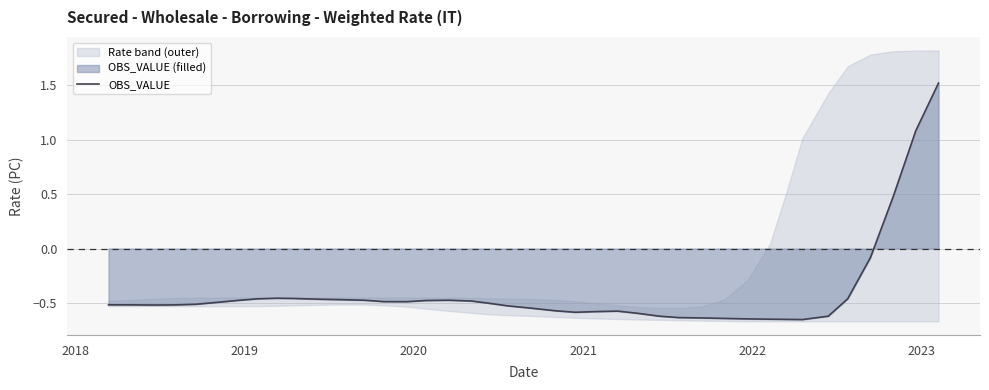

How many series are shown in this chart?

1